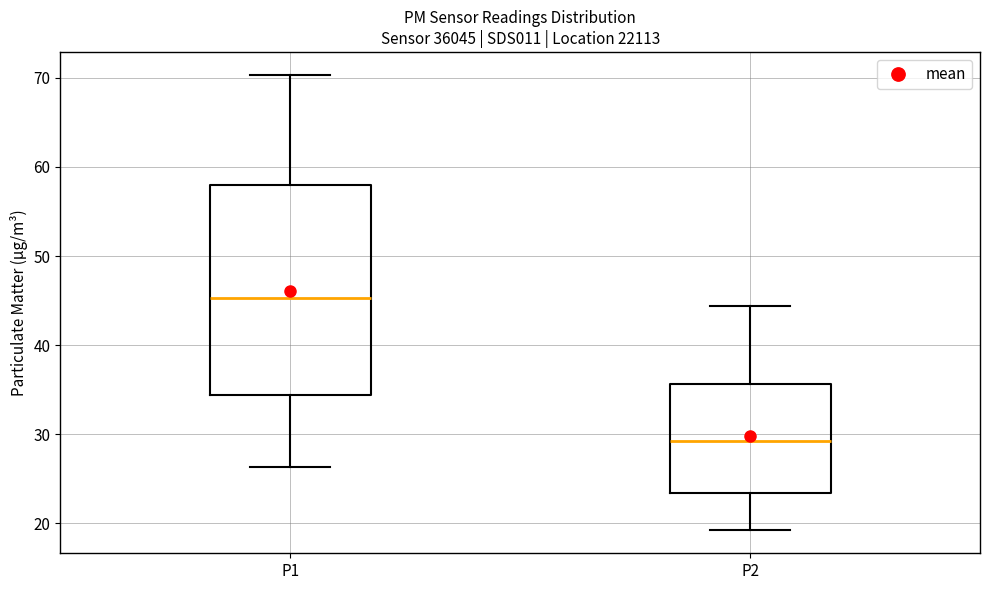

Reading left to right, read every box against the y-axis: the position of its median line, the range the box covers, and the ends of its whiskers. The values are not printed on the chart, so give them approximately, as read against the axis.

P1: median 45, box 34 to 58, whiskers 26 to 70
P2: median 29, box 23 to 36, whiskers 19 to 44